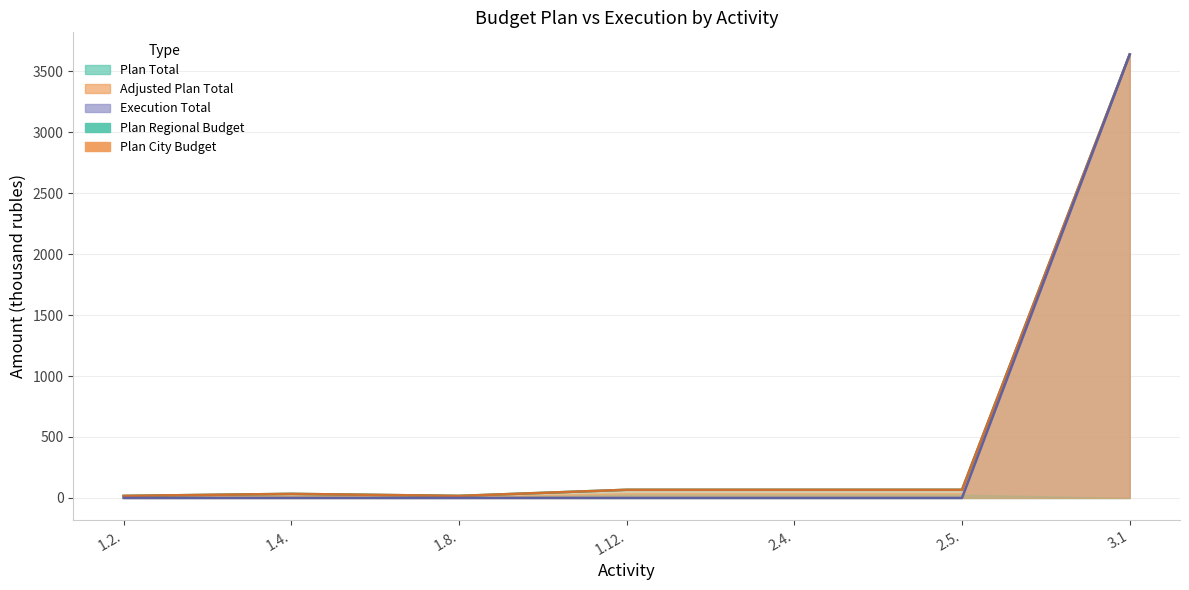

True or false: Plan_Total and Adjusted_Total intersect in this chart.

False